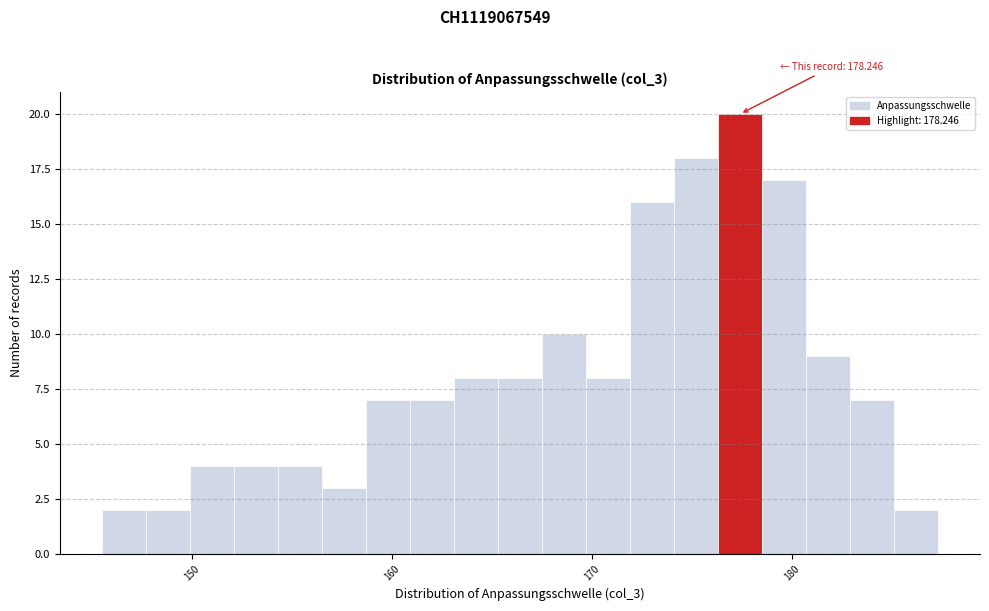

Read against the x-axis, roughly where is the centre of the tallest bar?

177